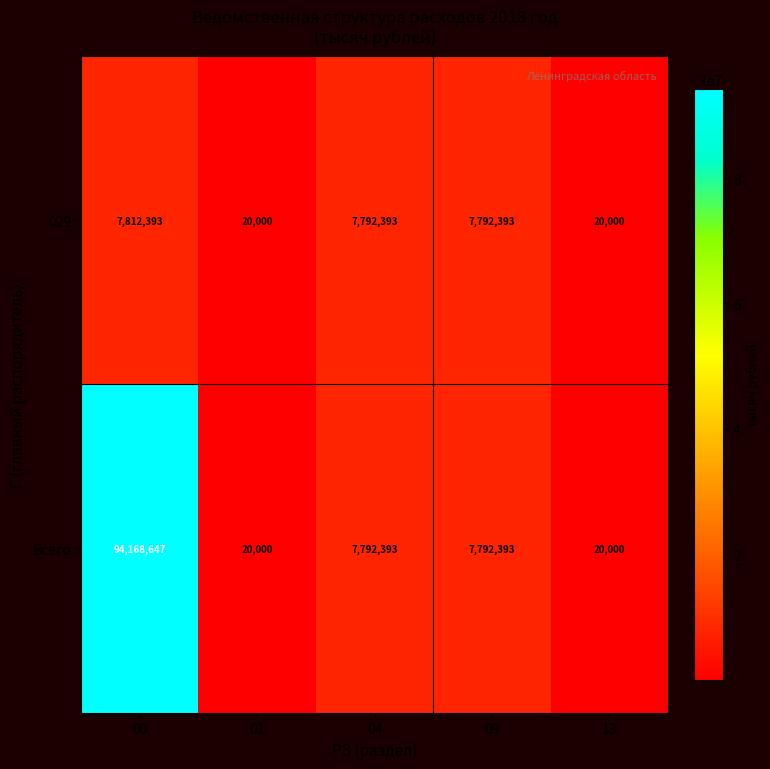

Reading left to right, list all the values displayed in this chart.

029: 7812393	20000	7792393	7792393	20000
Всего: 94168647	20000	7792393	7792393	20000